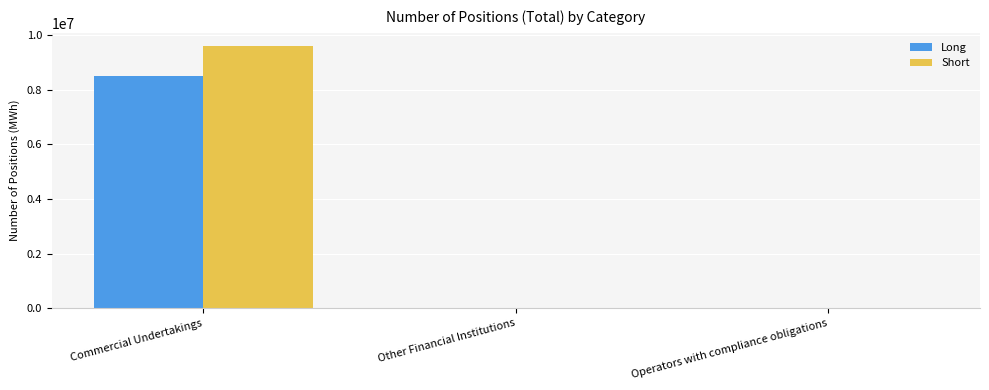

What are all the series names shown in the legend?

Long, Short